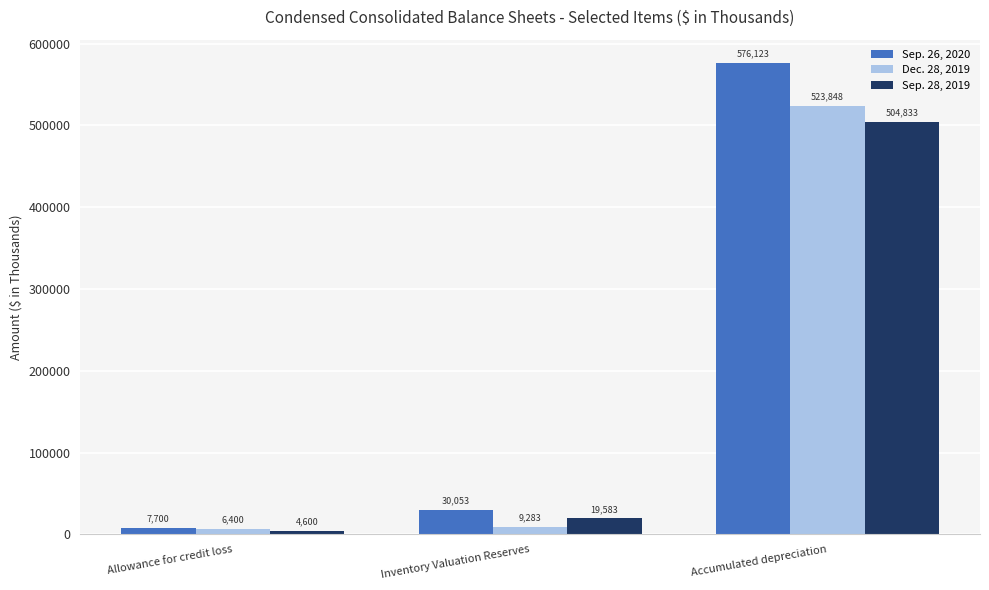

What is the sum of all Sep. 26, 2020 values?

613876